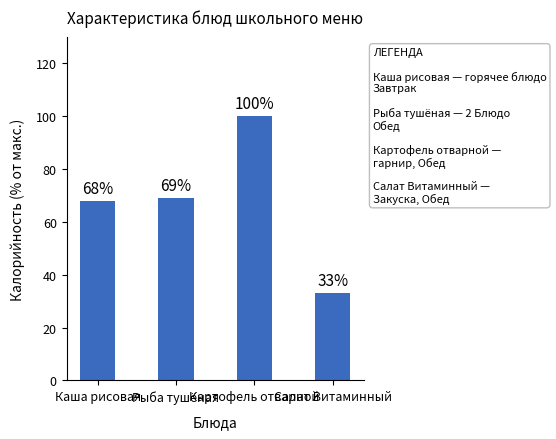

Which category has the lowest value across all series?

Салат Витаминный